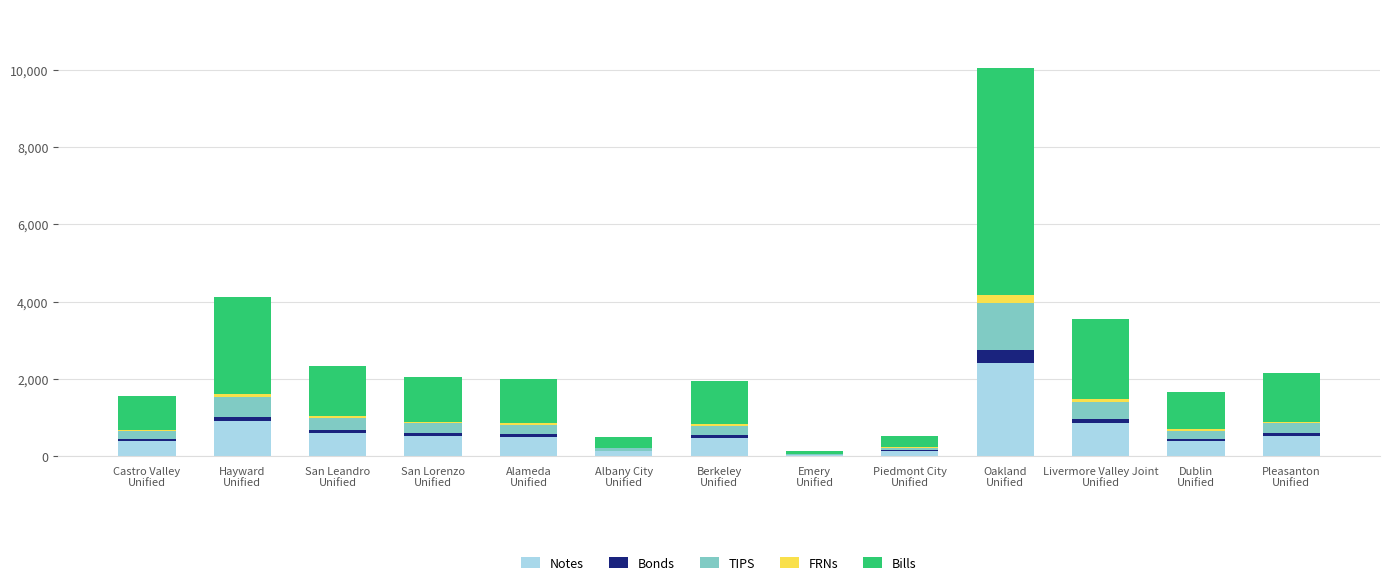

What is the sum of all Notes values?

7850